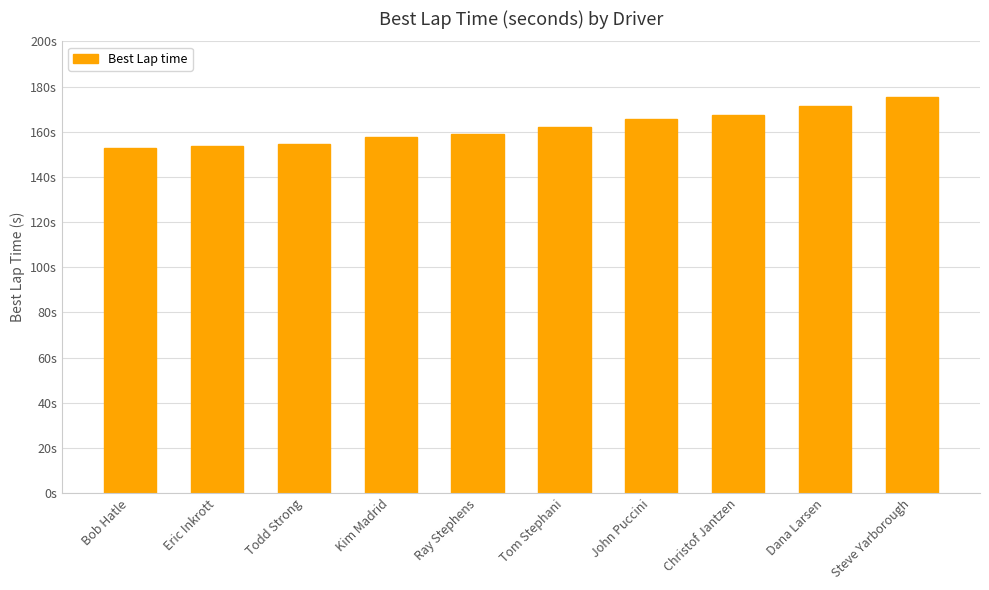

Where does the data first go above 162?

Tom Stephani